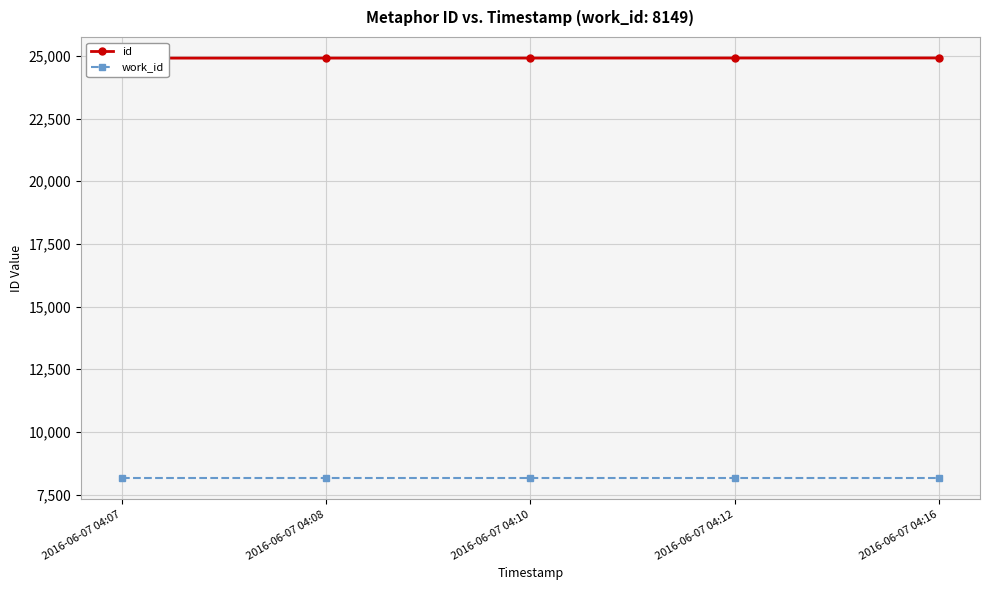

What is the total value across all series at 2016-06-07 04:16?

33068